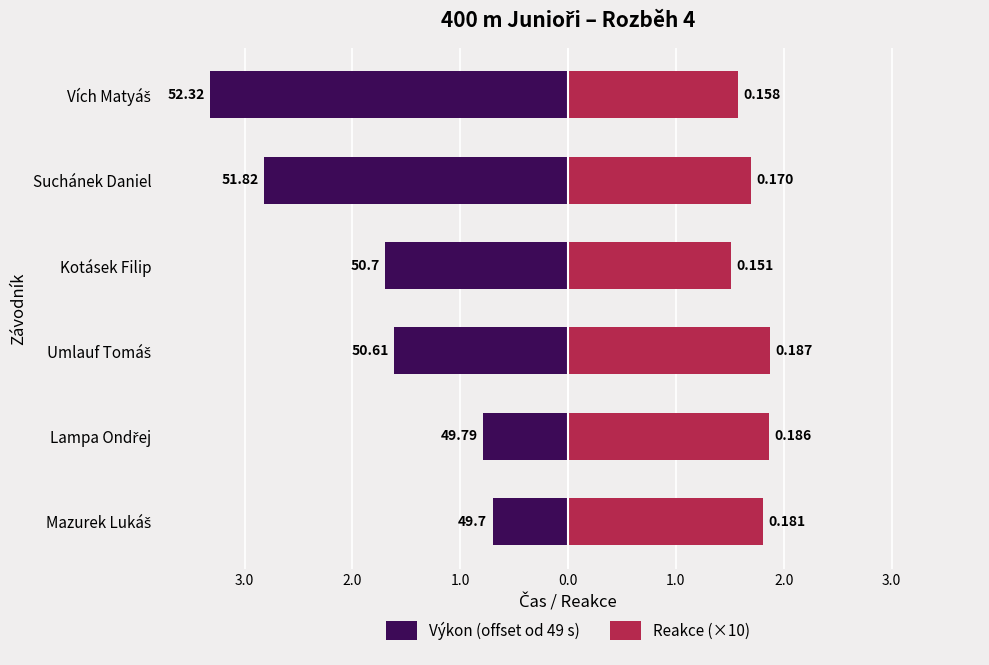

What is the value of the Výkon (offset od 49 s) bar at the 4th from the left?

-1.7